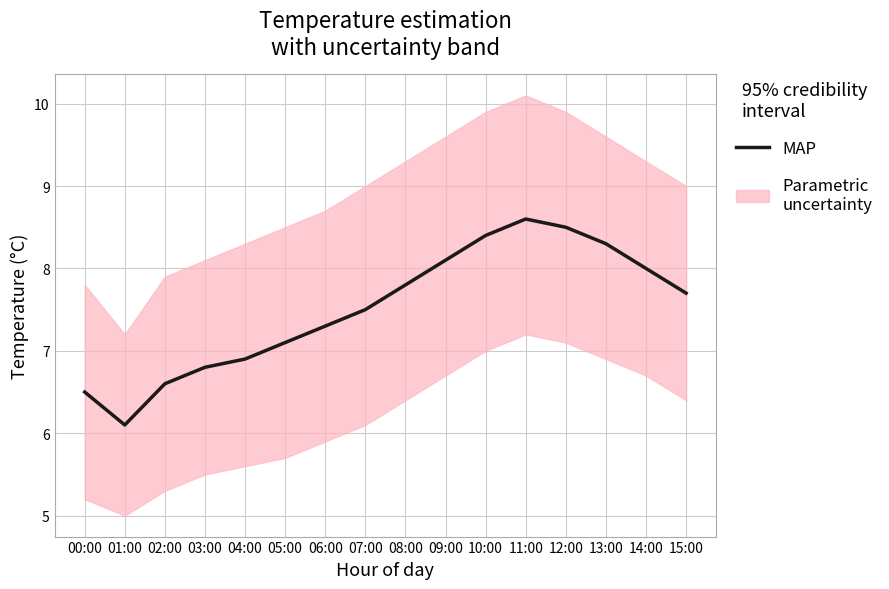

What is the ratio of the value at 03:00 to the value at 01:00?

1.1